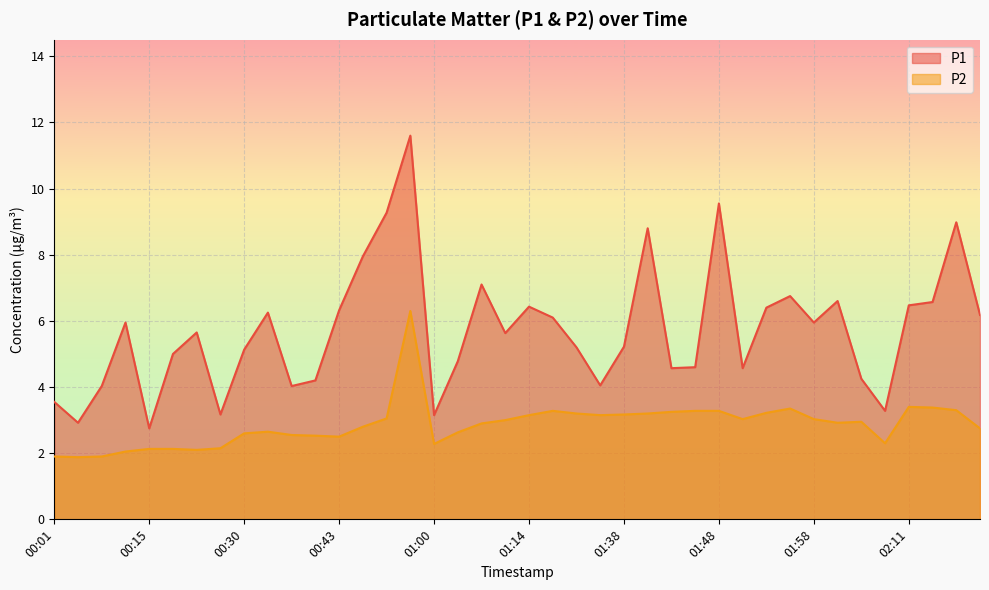

What position from the right is 00:35?

30